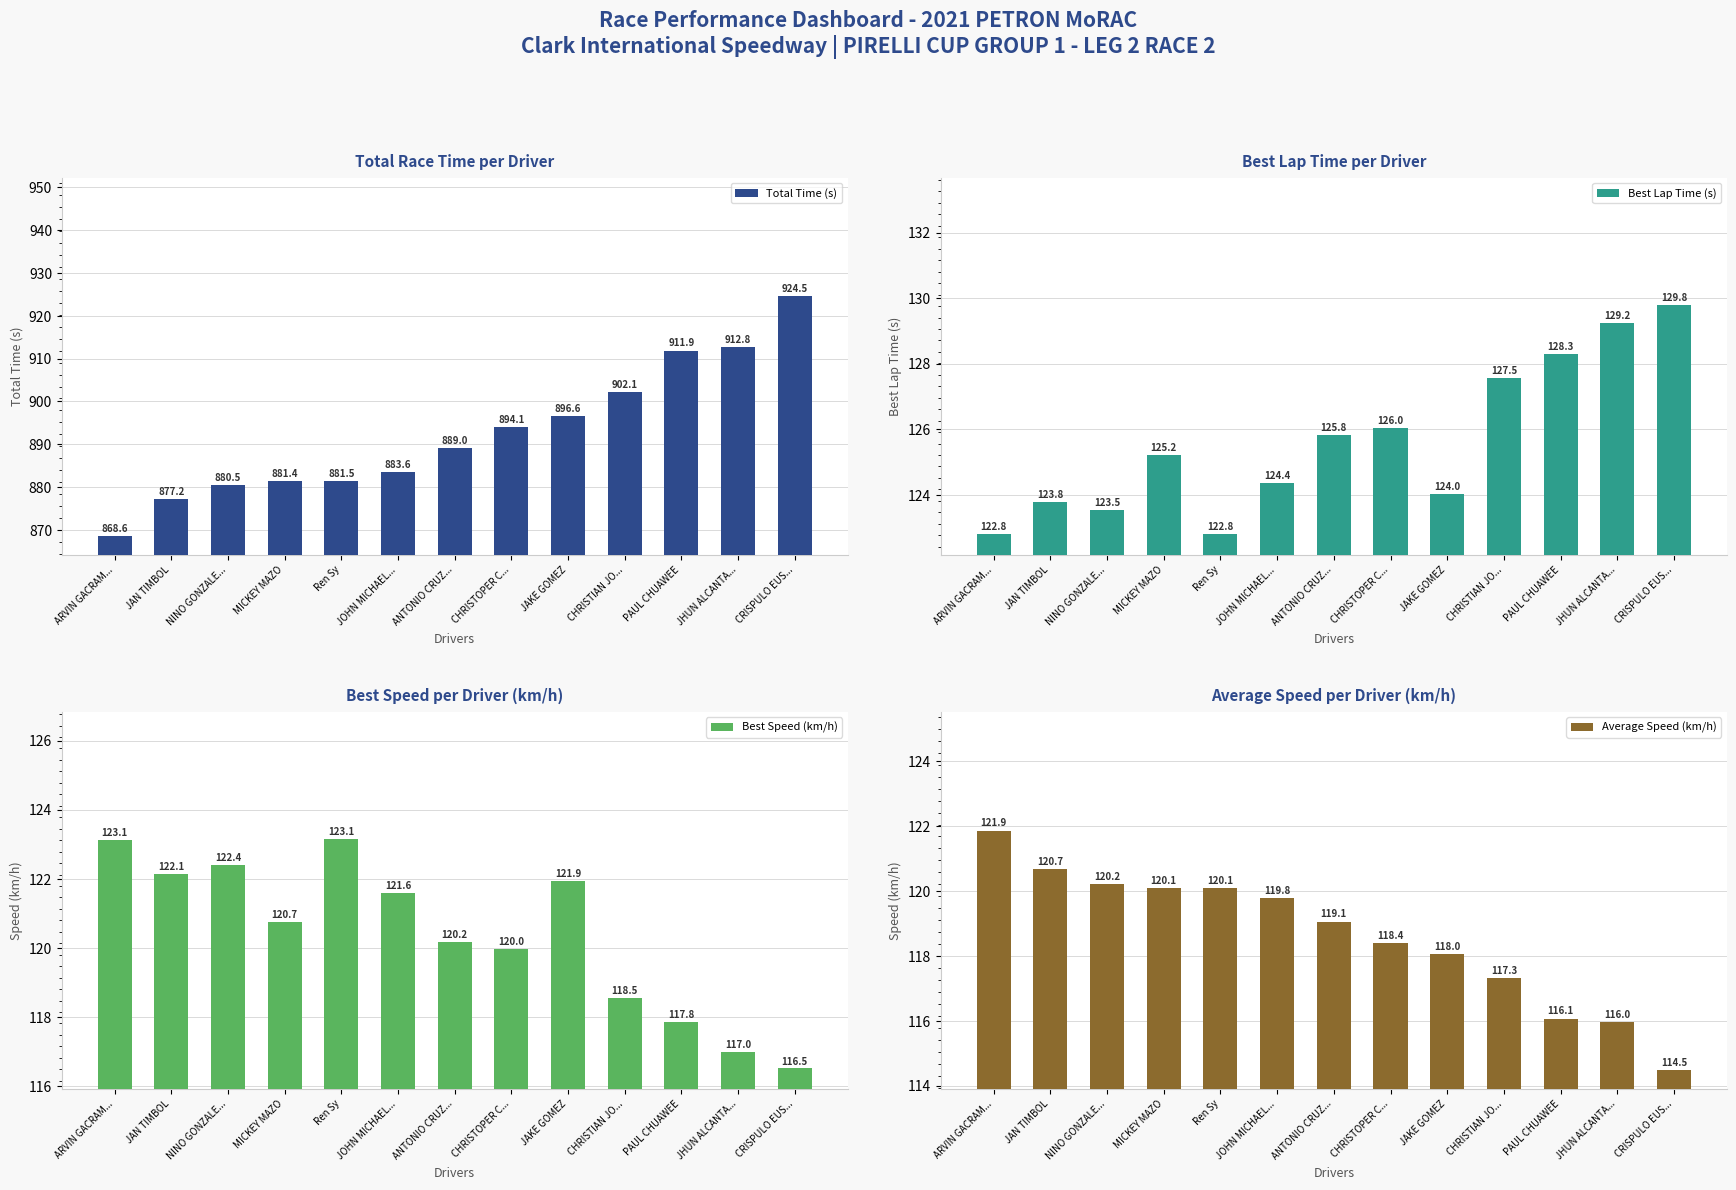

What is the spread (max minus min) of values at NINO GONZALE...?

760.3